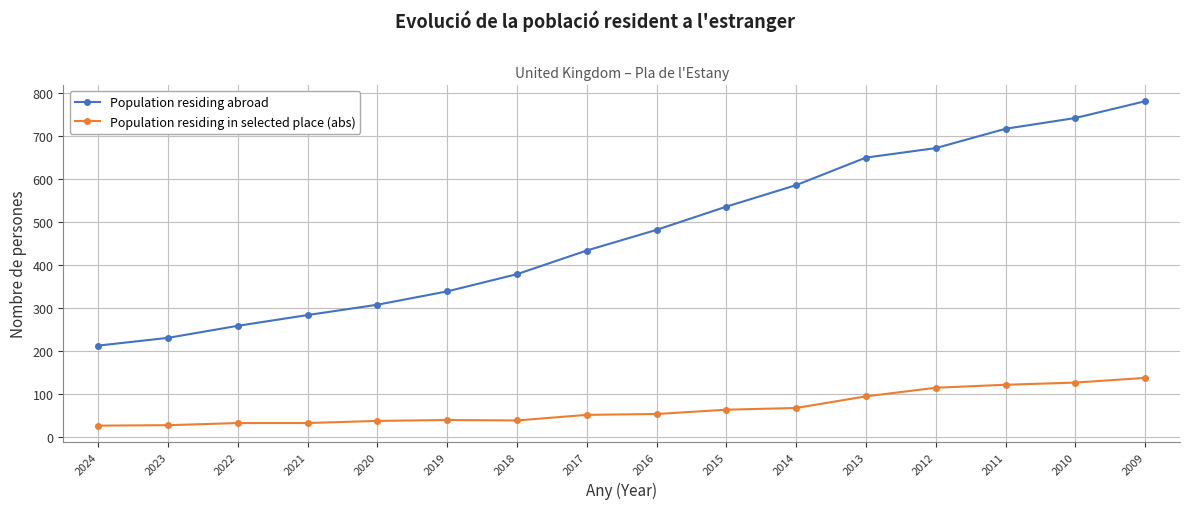

What is the value of the Population residing abroad point at the 14th from the left?

716